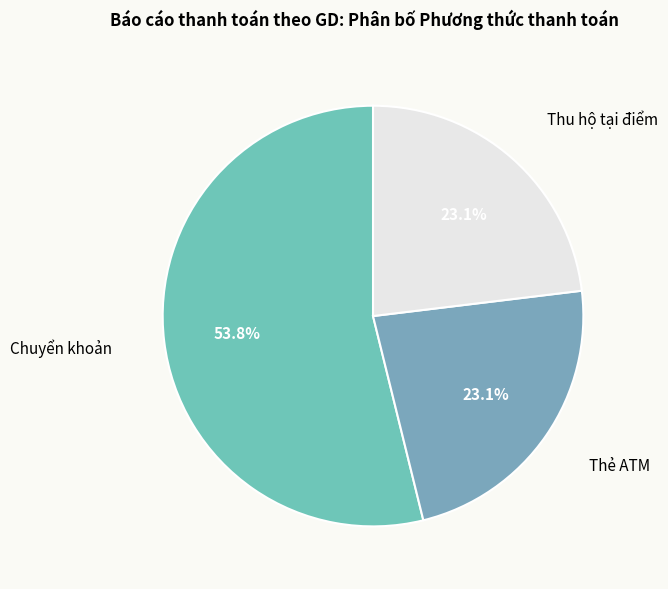

Which category has the biggest portion of the pie?

Chuyển khoản